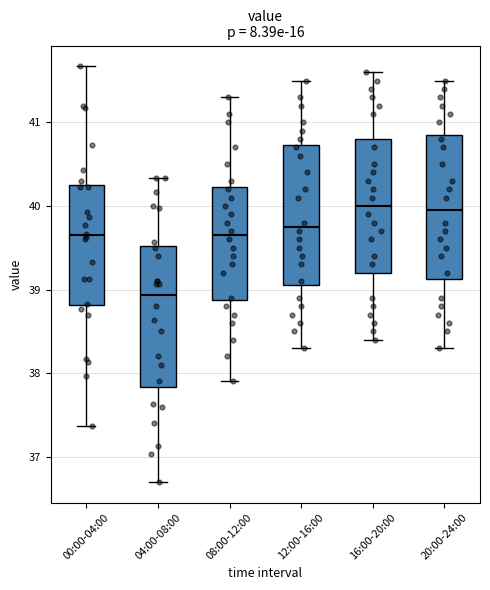

Which box has the lowest median line?

04:00-08:00